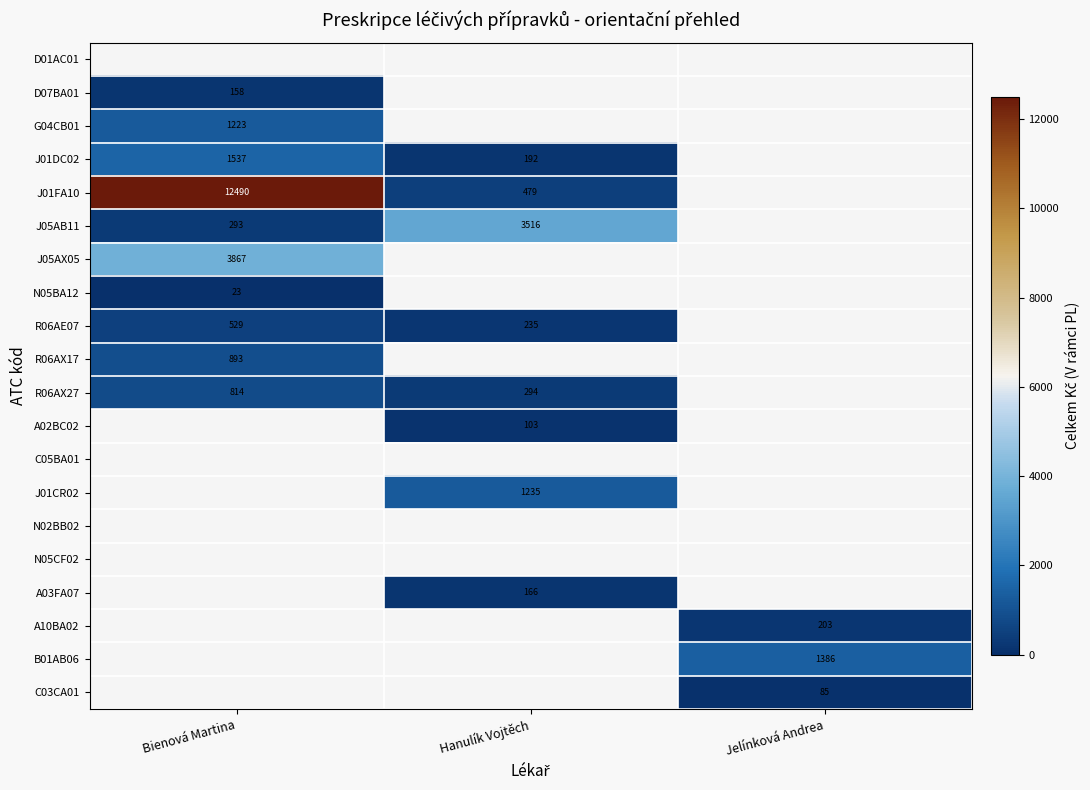

True or false: J05AB11 has a value of 293.0 at Bienová Martina.

True